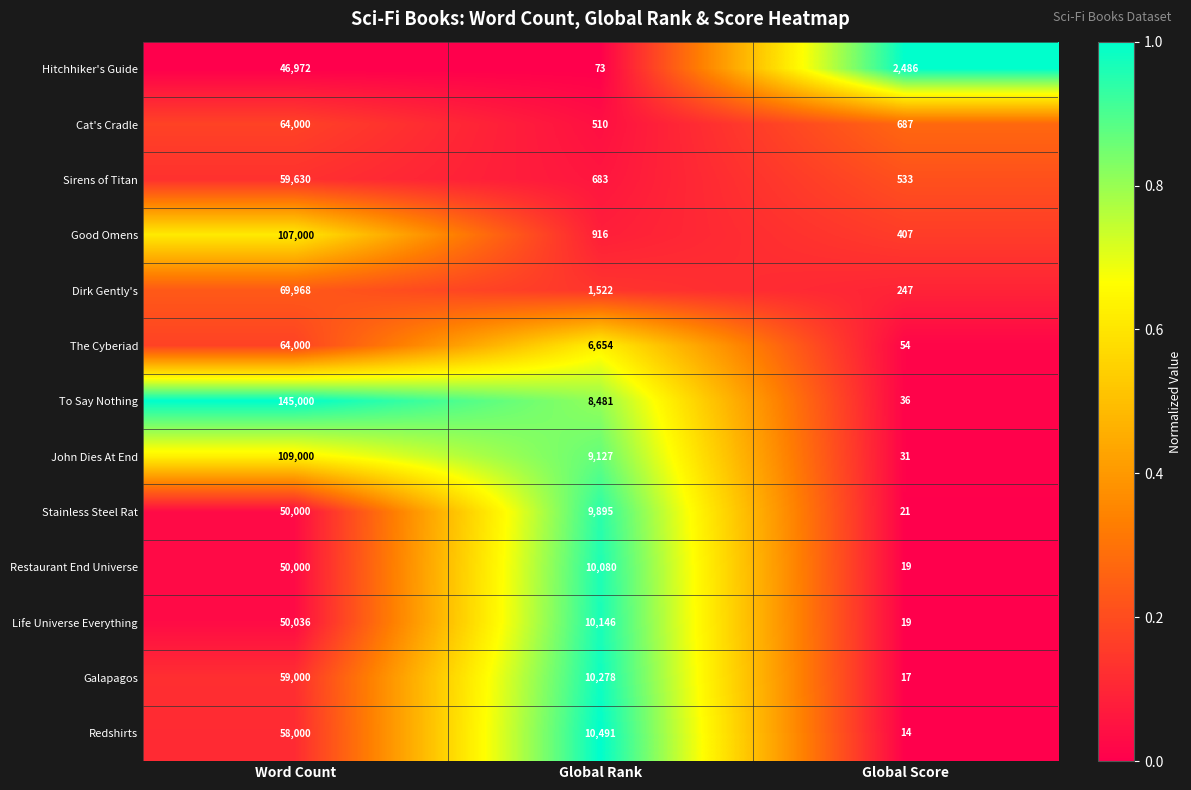

What is the average value of the To Say Nothing series?

51172